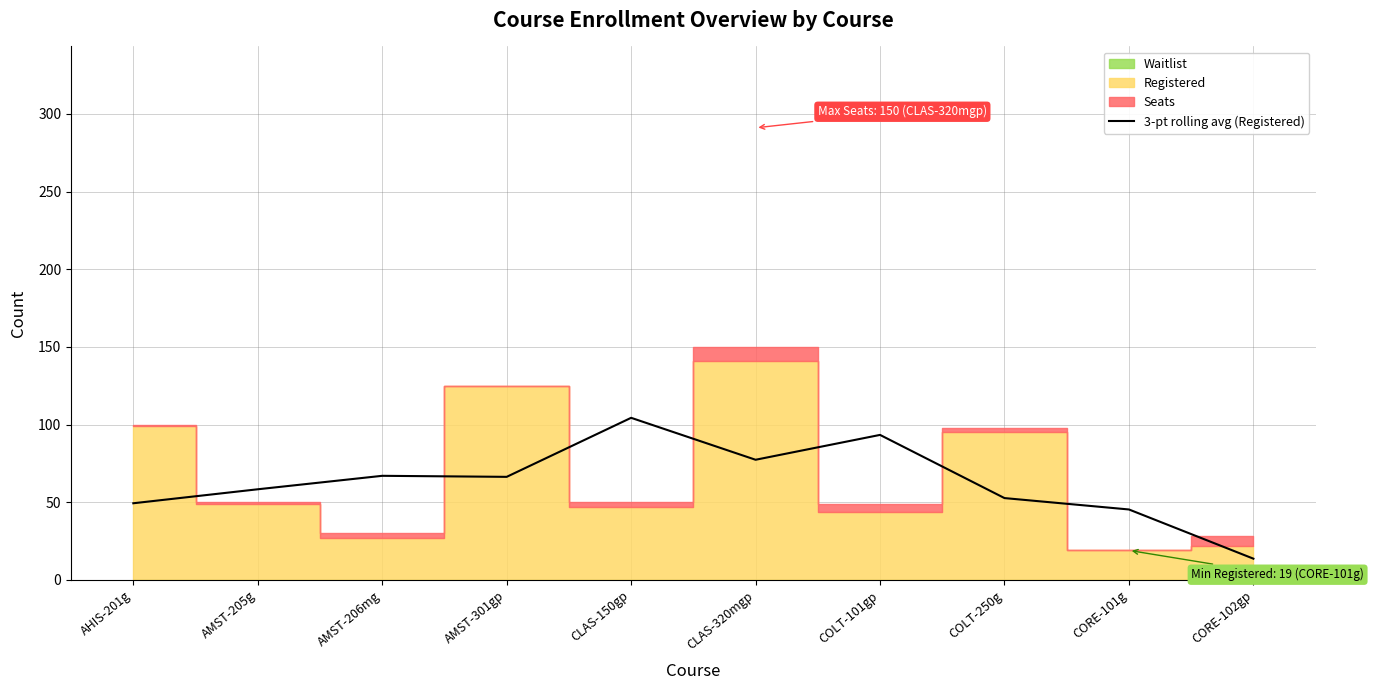

How many data points does each series have?

10